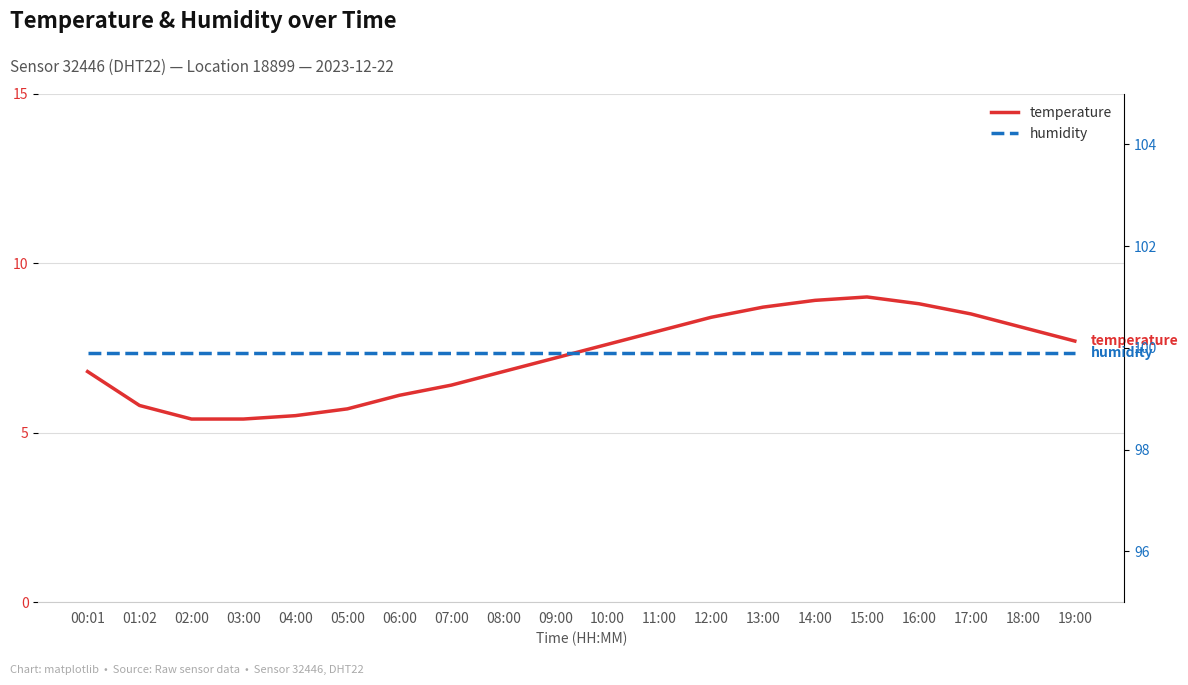

Reading right to left, what are all the values shown in this chart?

temperature: 7.7	8.1	8.5	8.8	9.0	8.9	8.7	8.4	8.0	7.6	7.2	6.8	6.4	6.1	5.7	5.5	5.4	5.4	5.8	6.8
humidity: 99.9	99.9	99.9	99.9	99.9	99.9	99.9	99.9	99.9	99.9	99.9	99.9	99.9	99.9	99.9	99.9	99.9	99.9	99.9	99.9